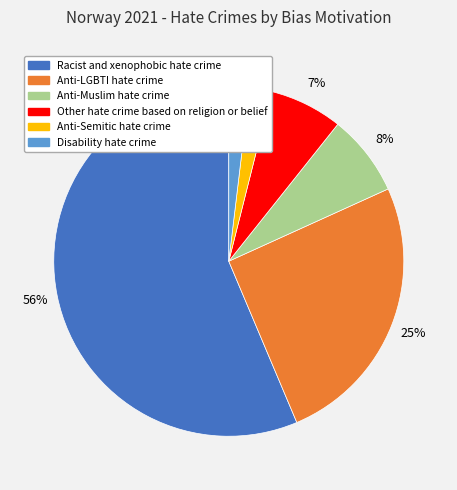

To the nearest percent, what is the difference between the largest and smallest slice percentages?

54%